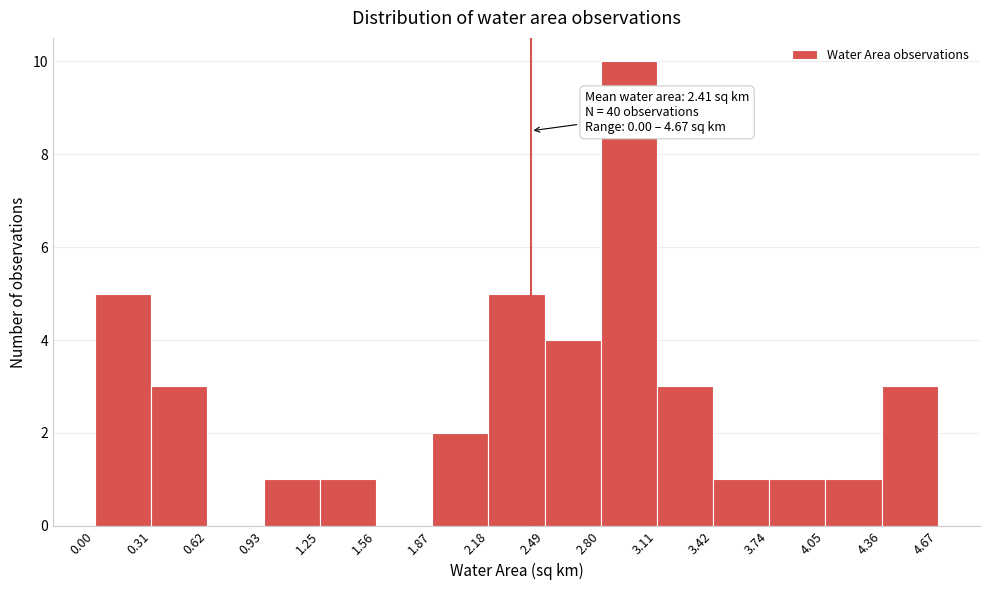

Over which range of the x-axis is the bar tallest?

2.80 to 3.11